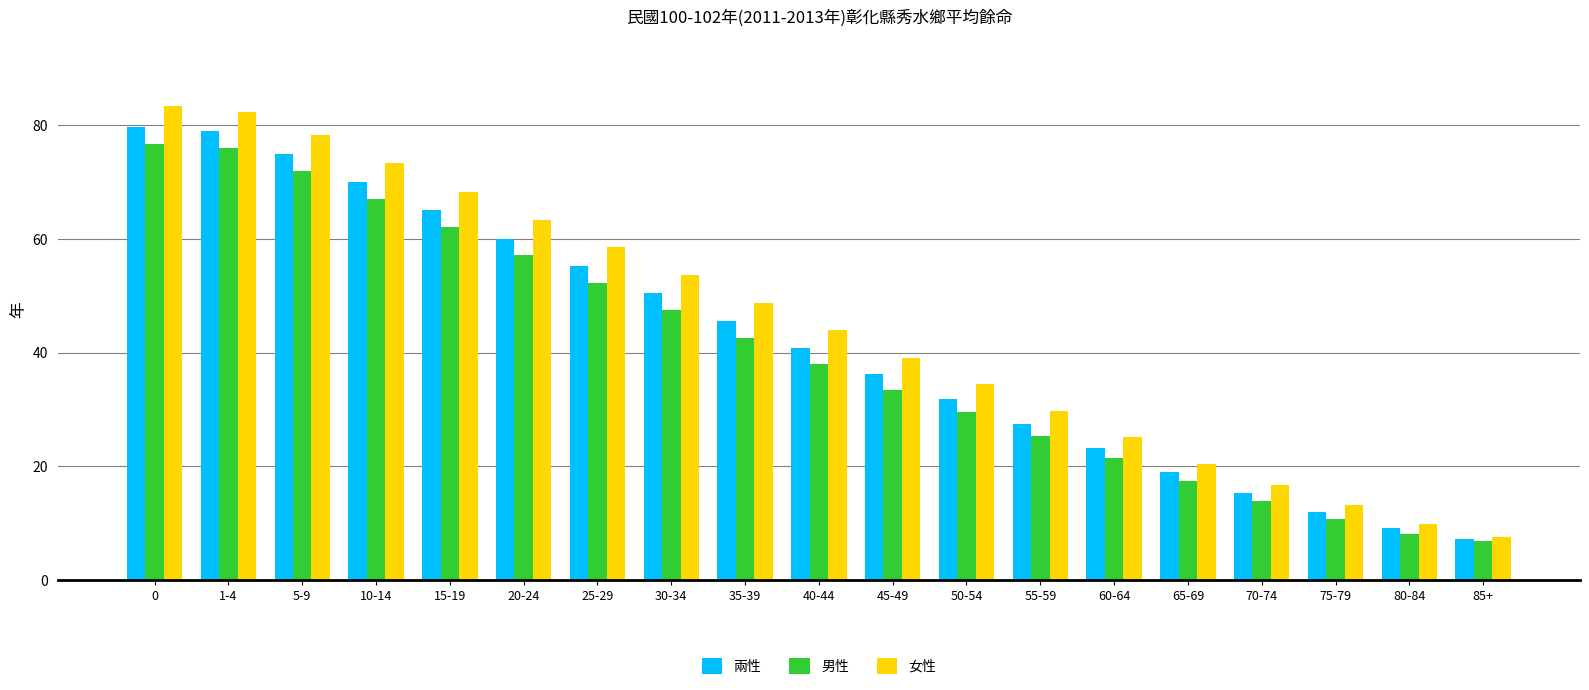

What are all the series names shown in the legend?

兩性, 男性, 女性